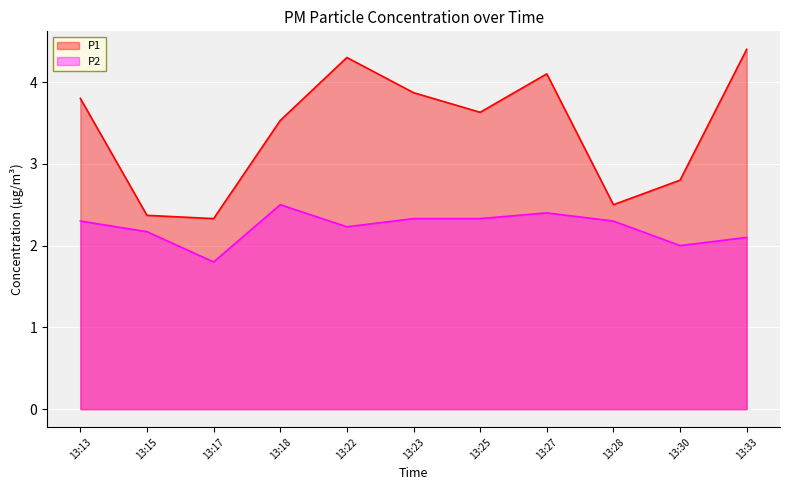

Rank the categories by P1 value from lowest to highest.

13:17, 13:15, 13:28, 13:30, 13:18, 13:25, 13:13, 13:23, 13:27, 13:22, 13:33